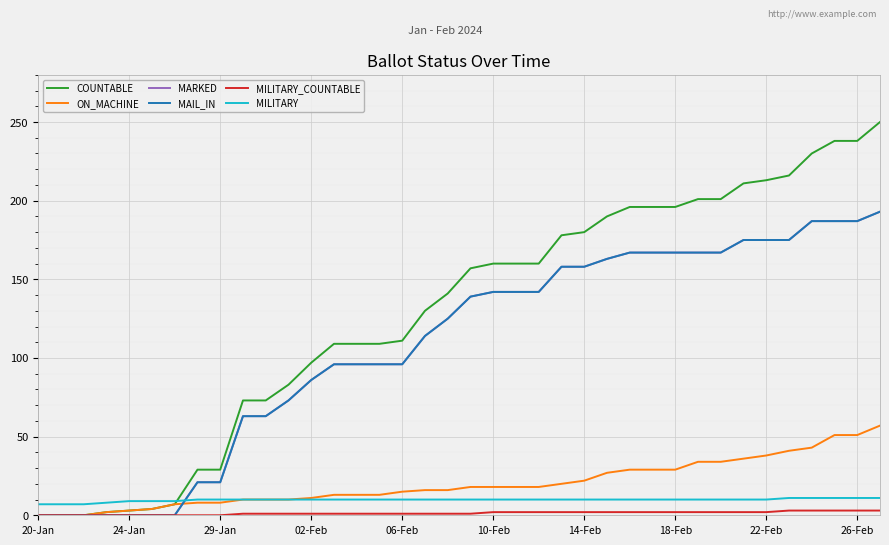

At which category does the chart reach its minimum across all series?

20-Jan